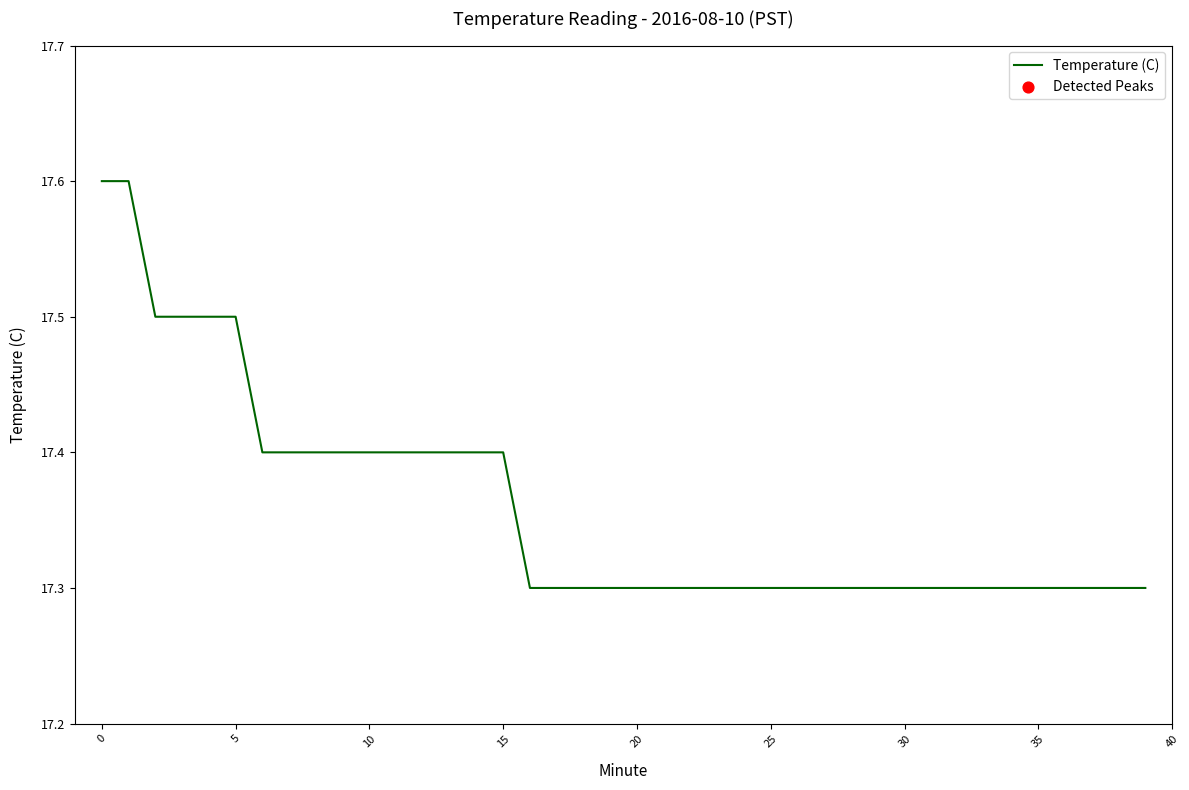

What is the difference between the maximum and minimum values?

0.3